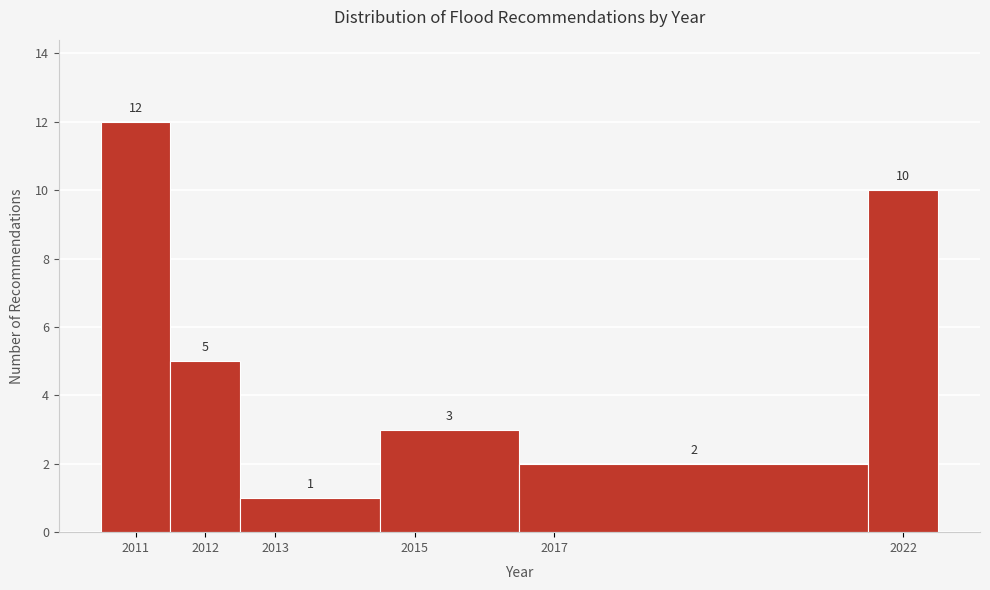

Reading left to right, list every bar in this chart as the range it spans on the x-axis followed by its height.

2010.5 to 2011.5: 12
2011.5 to 2012.5: 5
2012.5 to 2014.5: 1
2014.5 to 2016.5: 3
2016.5 to 2021.5: 2
2021.5 to 2022.5: 10